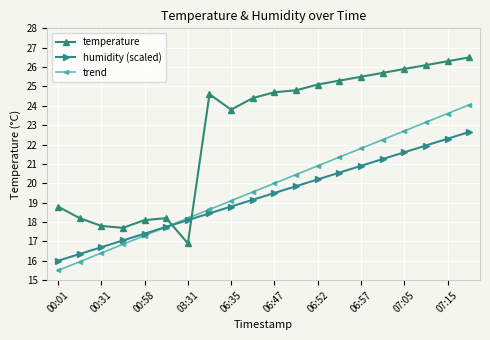

At how many categories does at least one series exceed 19?

13